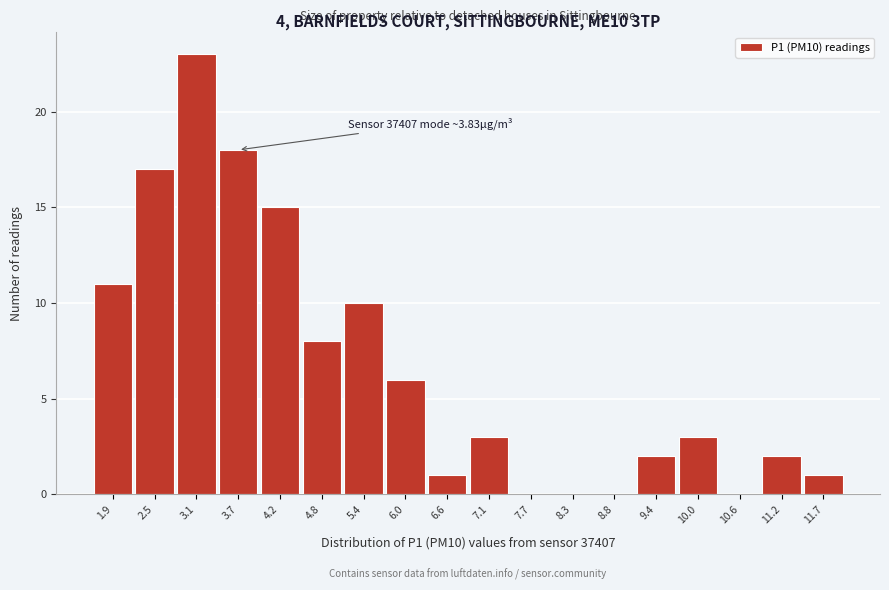

Reading right to left, extract all data points from this chart.

11.7=1	11.2=2	10.6=0	10.0=3	9.4=2	8.8=0	8.3=0	7.7=0	7.1=3	6.6=1	6.0=6	5.4=10	4.8=8	4.2=15	3.7=18	3.1=23	2.5=17	1.9=11